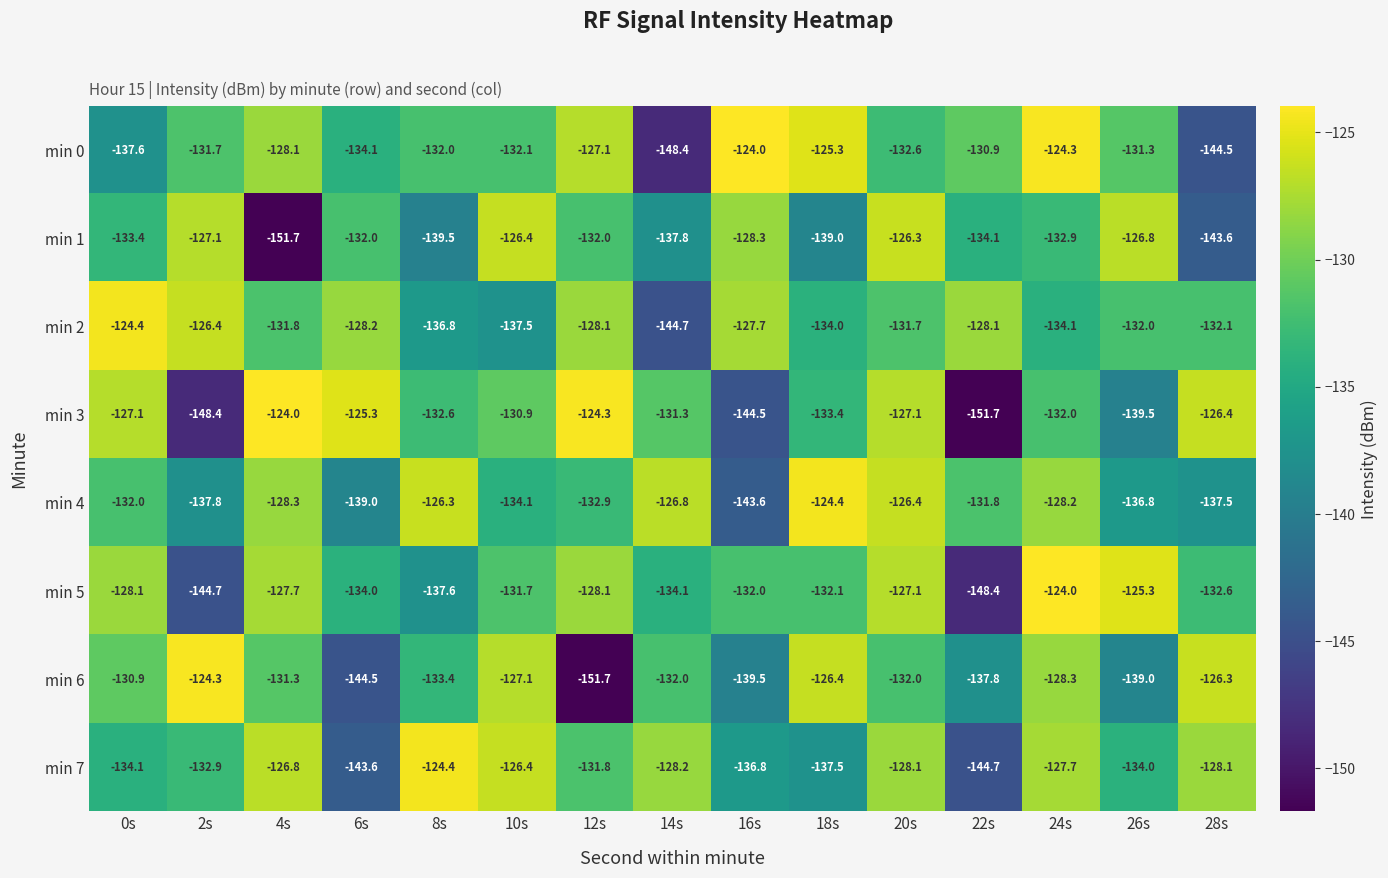

What is the spread (max minus min) of values at 6s?

19.2